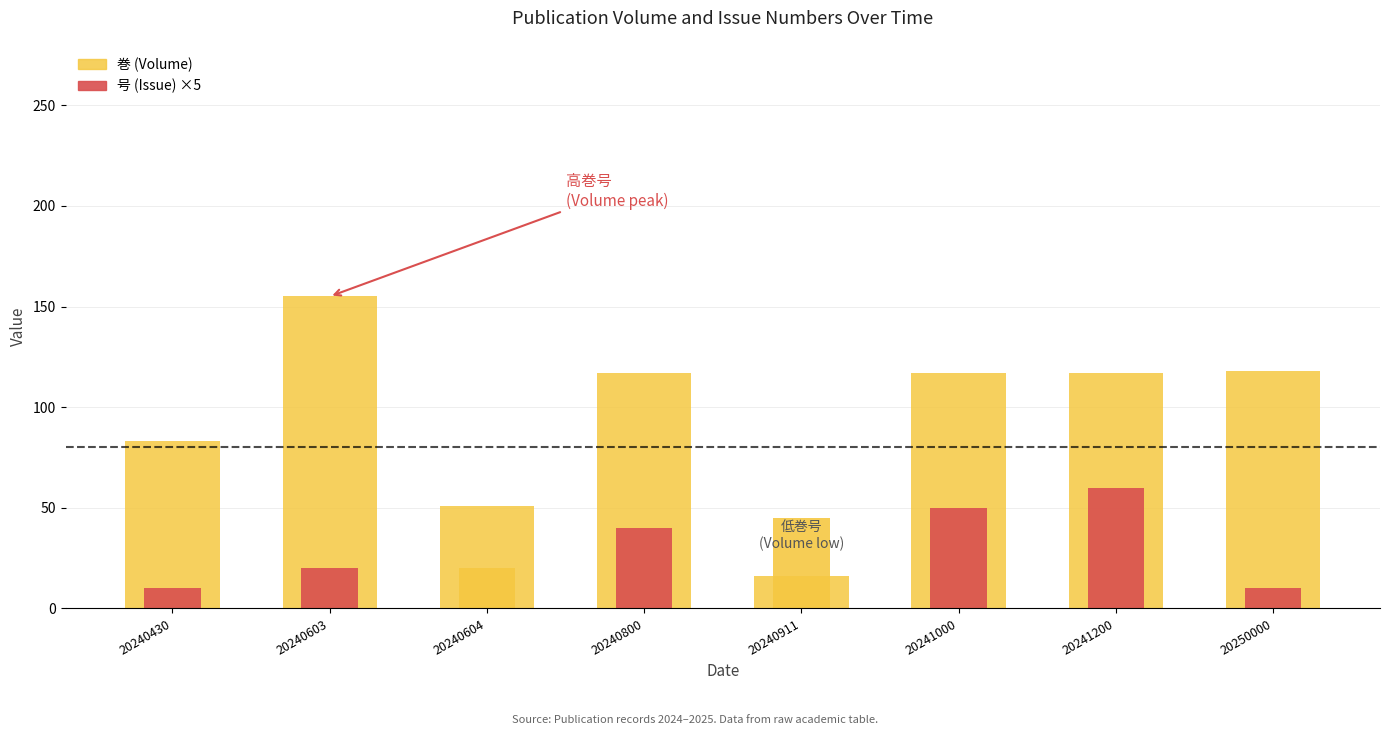

Read the 号 (Issue) ×5 value at 20240430.

10